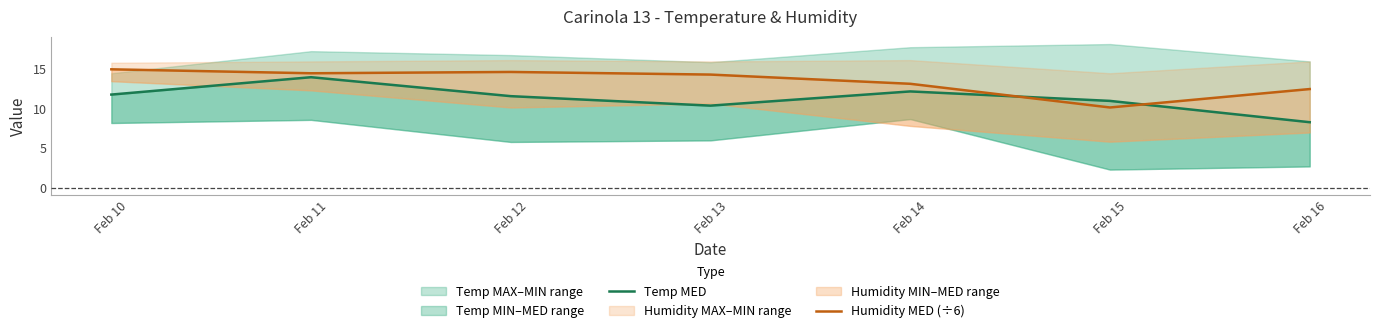

How many values in the Temp MED series exceed 11?

4